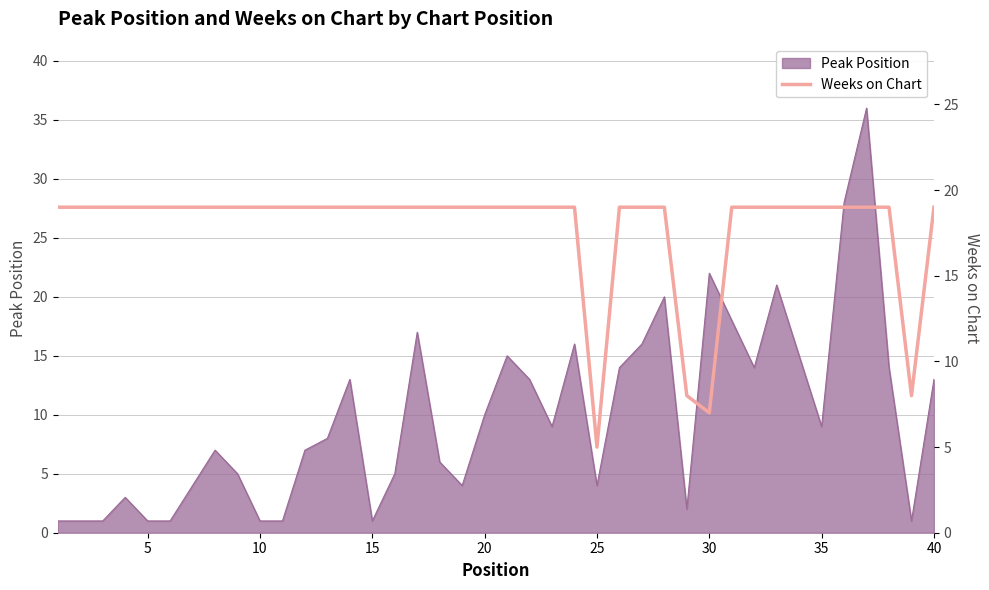

What is the maximum value for Peak Position?

36